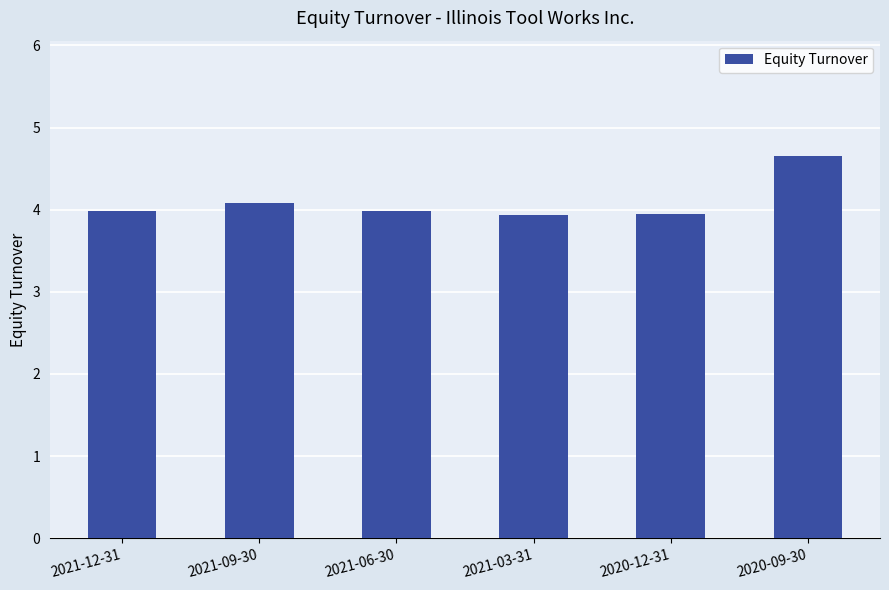

What position from the right is 2021-06-30?

4